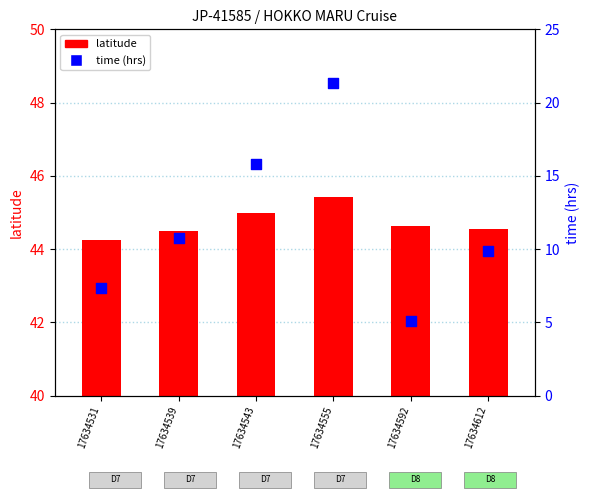

Which series reaches the maximum Y coordinate?

time